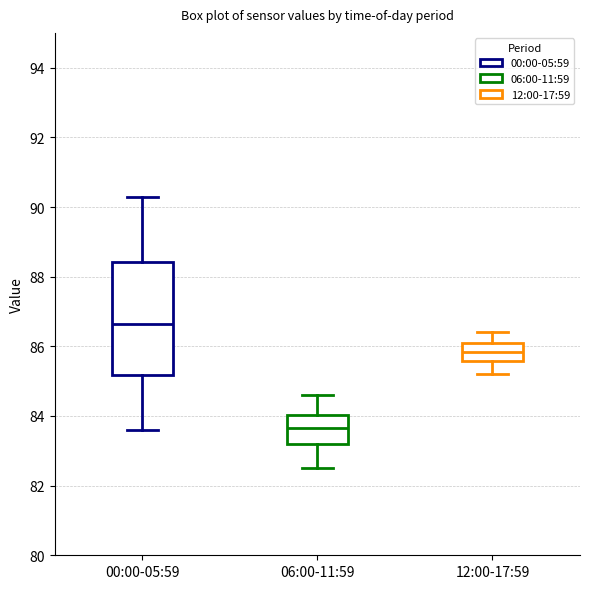

Reading left to right, transcribe this box plot: for each box, give where its median line is, the range the box spans, and where its two whiskers end, as read against the y-axis. The values are not printed on the chart, so give them approximately, as read against the axis.

00:00-05:59: median 86.6, box 85.2 to 88.4, whiskers 83.6 to 90.4
06:00-11:59: median 83.6, box 83.2 to 84.0, whiskers 82.6 to 84.6
12:00-17:59: median 85.8, box 85.6 to 86.2, whiskers 85.2 to 86.4